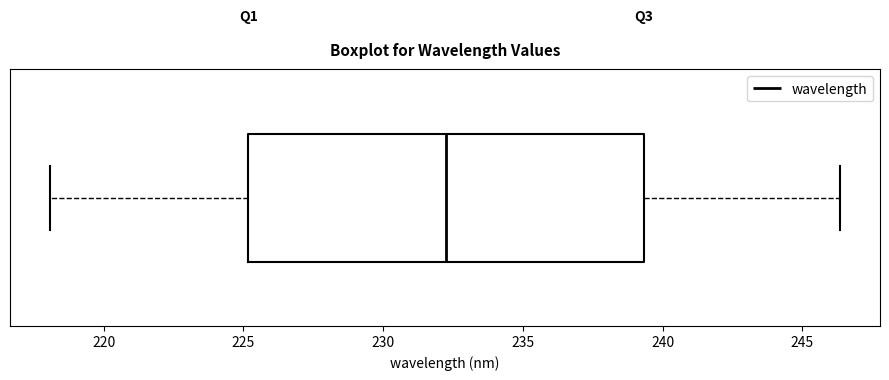

Where is the right edge of the box on the x-axis? The values are not printed on the chart, so give them approximately, as read against the axis.

239.5